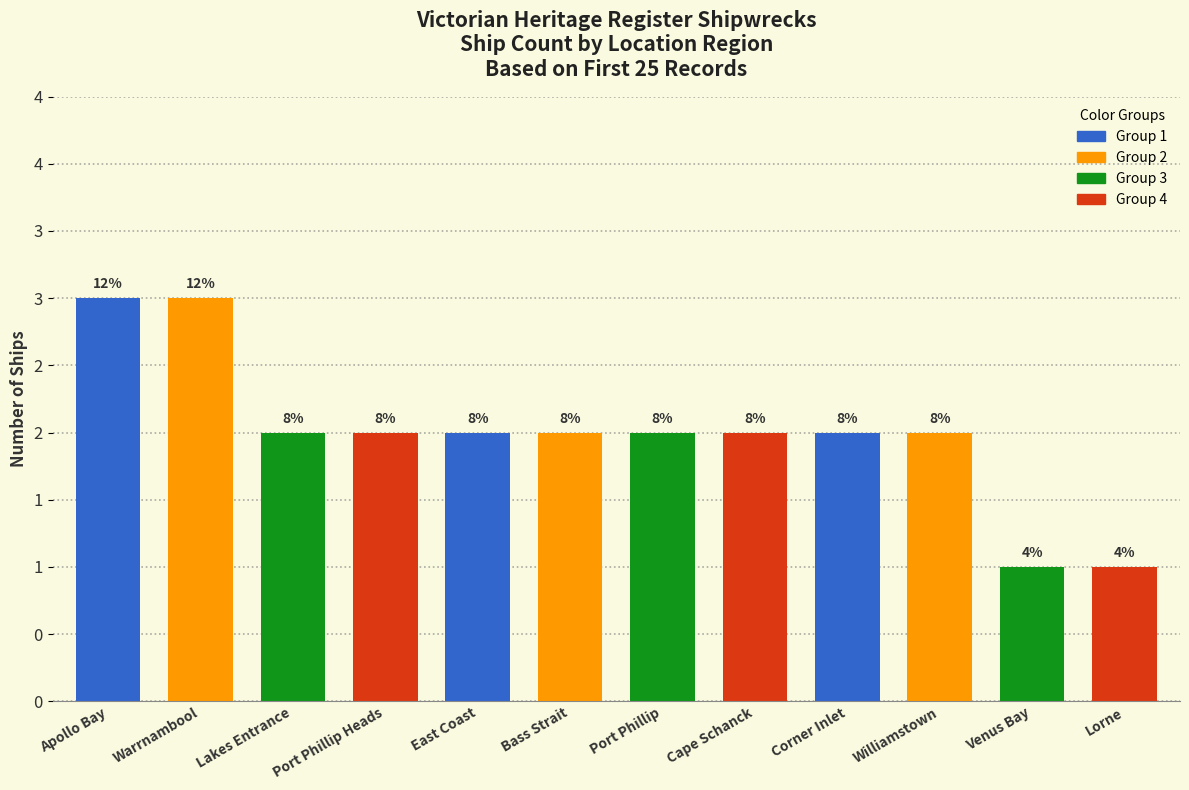

Count the values in the range 2 to 3.

10